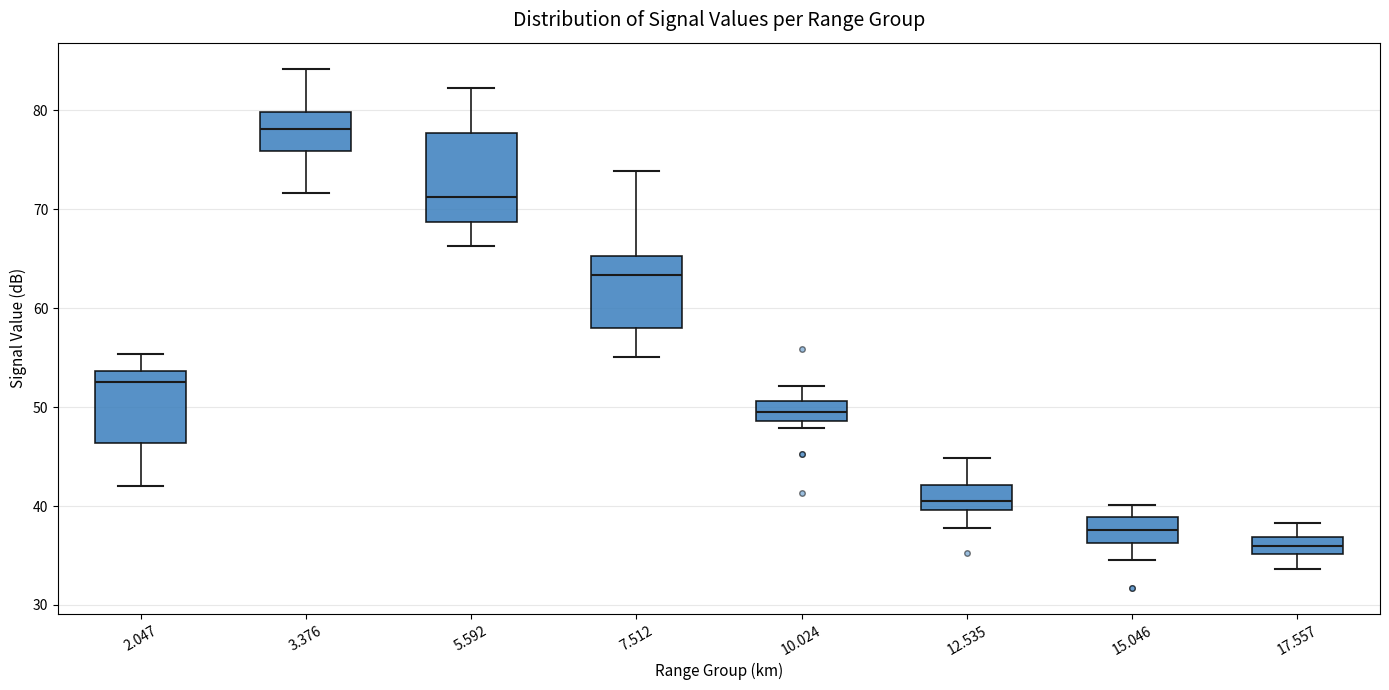

Reading left to right, read every box against the y-axis: the position of its median line, the range the box covers, and the ends of its whiskers. The values are not printed on the chart, so give them approximately, as read against the axis.

2.047: median 53, box 46 to 54, whiskers 42 to 55
3.376: median 78, box 76 to 80, whiskers 72 to 84
5.592: median 71, box 69 to 78, whiskers 66 to 82
7.512: median 63, box 58 to 65, whiskers 55 to 74
10.024: median 50, box 49 to 51, whiskers 48 to 52
12.535: median 41, box 40 to 42, whiskers 38 to 45
15.046: median 38, box 36 to 39, whiskers 35 to 40
17.557: median 36, box 35 to 37, whiskers 34 to 38